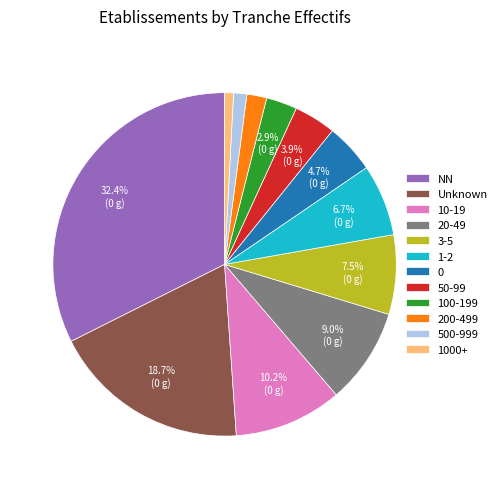

How many slices are in this pie chart?

12